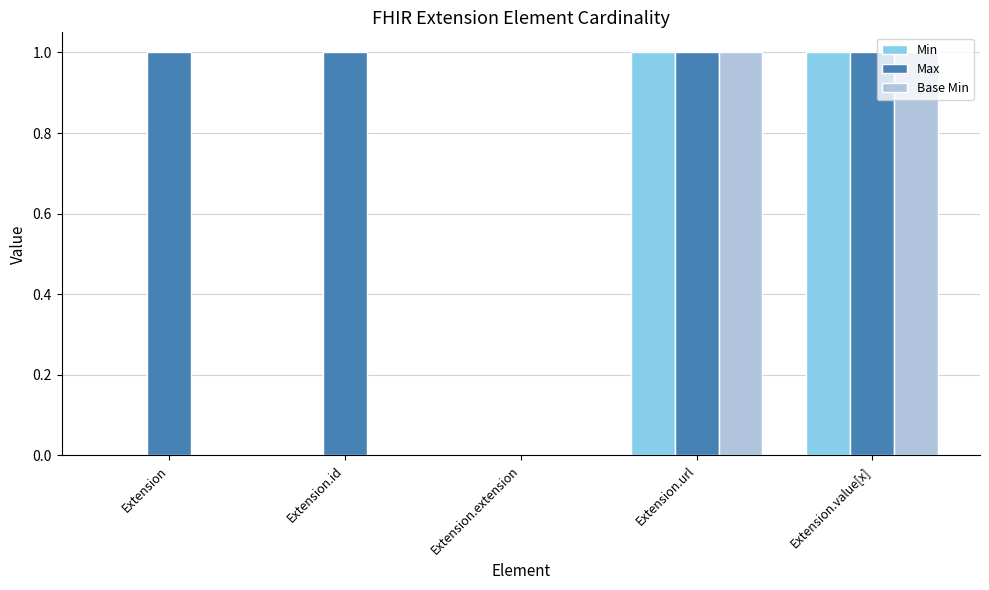

True or false: Min has a value of 0 at Extension.id.

True